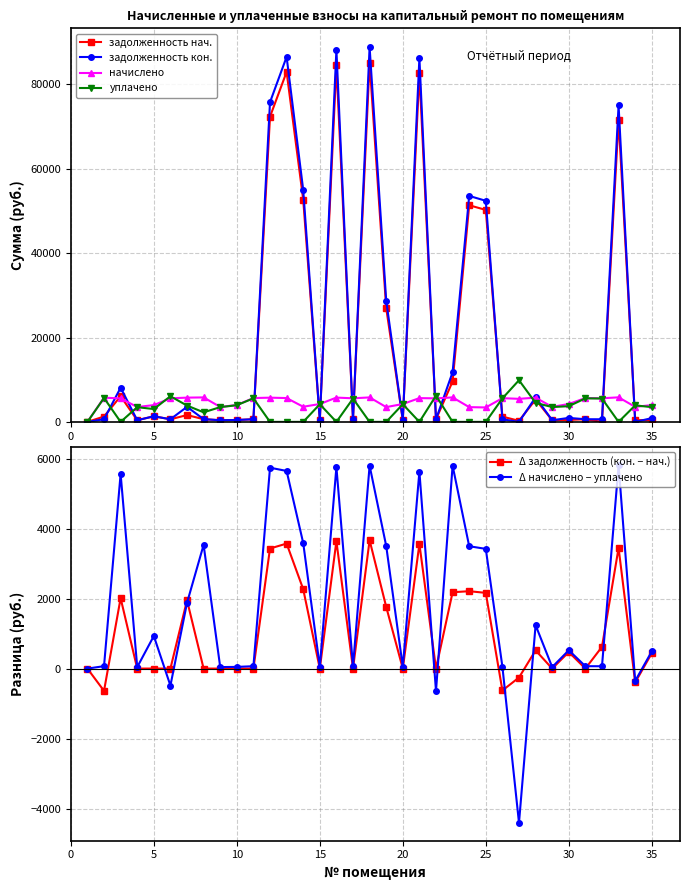

Does the chart display data point markers on the line(s)?

Yes